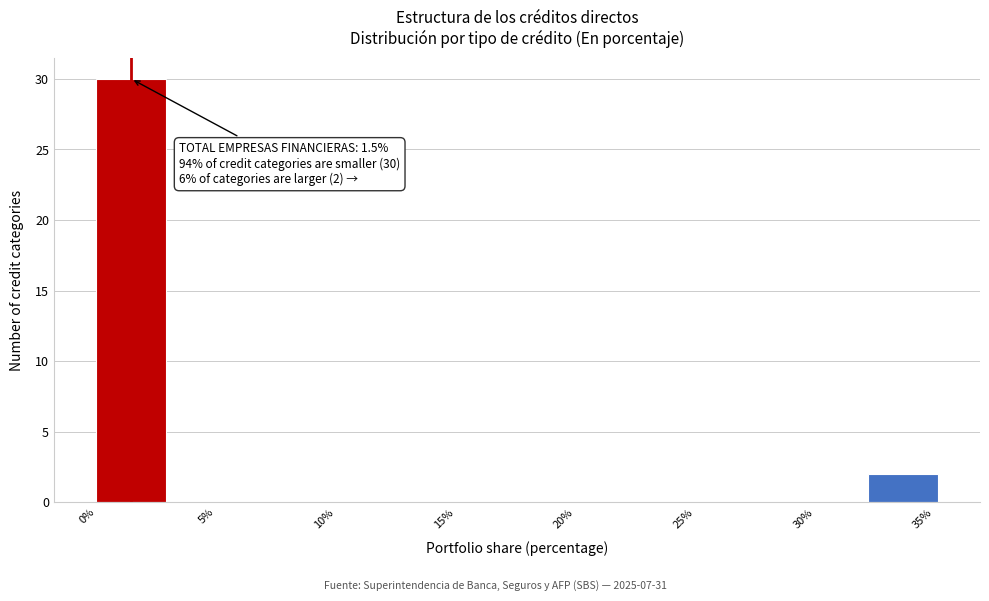

Which range on the x-axis has the tallest bar?

0.0 to 3.0